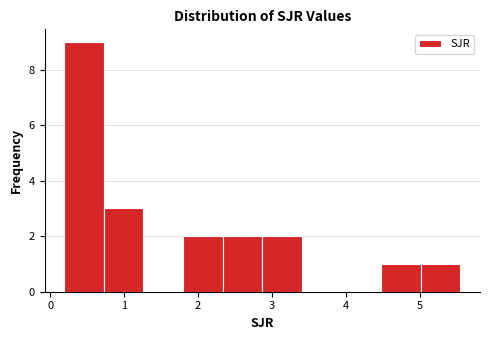

What is the height of the bar covering 0.2 to 0.7 on the x-axis? Neither the bar edges nor the heights are printed on the chart, so give them approximately, as read against the axes.

9